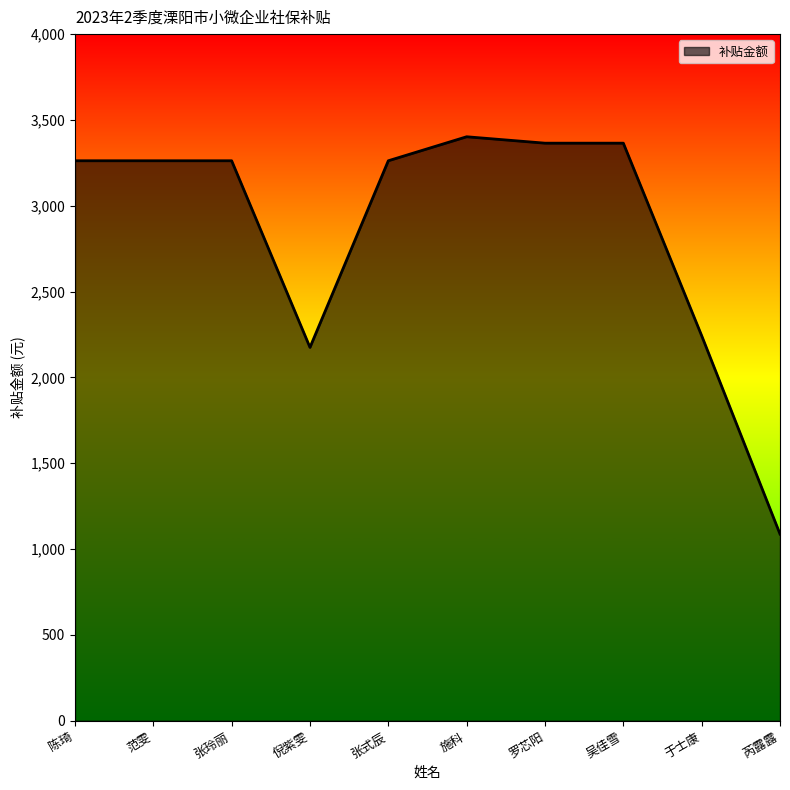

Approximately how many times larger is the value at 范雯 compared to 陈琦?

1.0